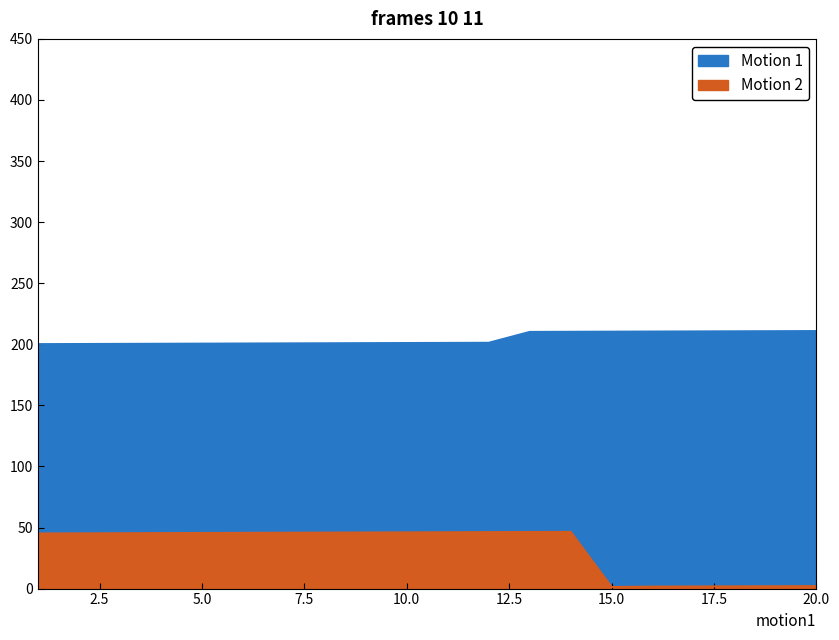

Reading left to right, transcribe all the data shown in this chart.

Motion 1: 200.1	200.2	200.3	200.4	200.5	200.6	200.7	200.8	200.9	201.0	201.1	201.2	210.1	210.2	210.3	210.4	210.5	210.6	210.7	210.8
Motion 2: 45.1	45.2	45.3	45.4	45.5	45.6	45.7	45.8	45.9	46.0	46.1	46.2	46.3	46.4	1.3	1.6	1.7	1.8	1.9	2.0